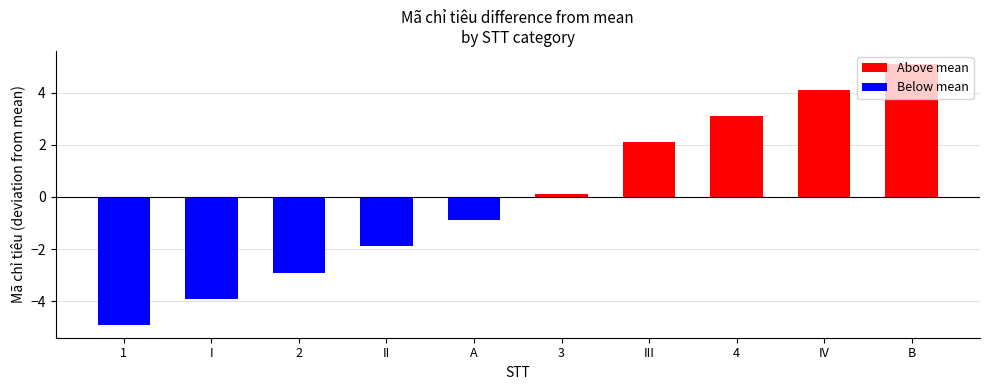

How many negative values are there?

5